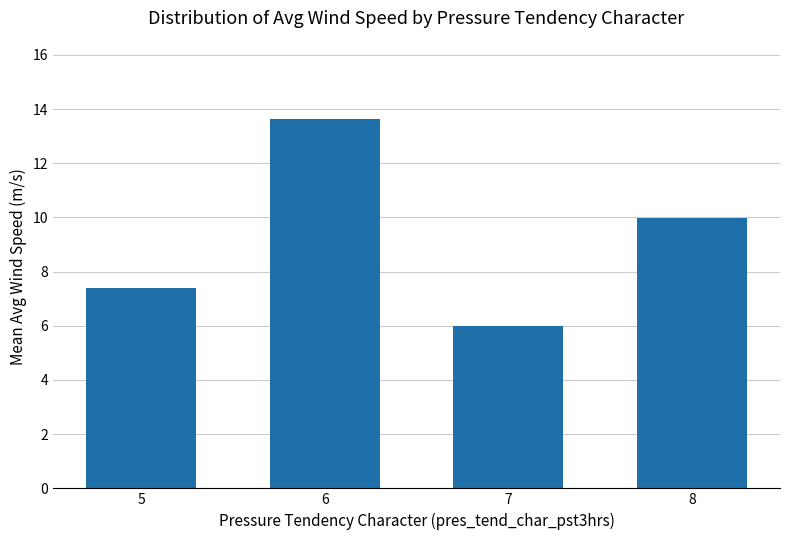

Approximately how many times larger is the value at 7 compared to 5?

0.8